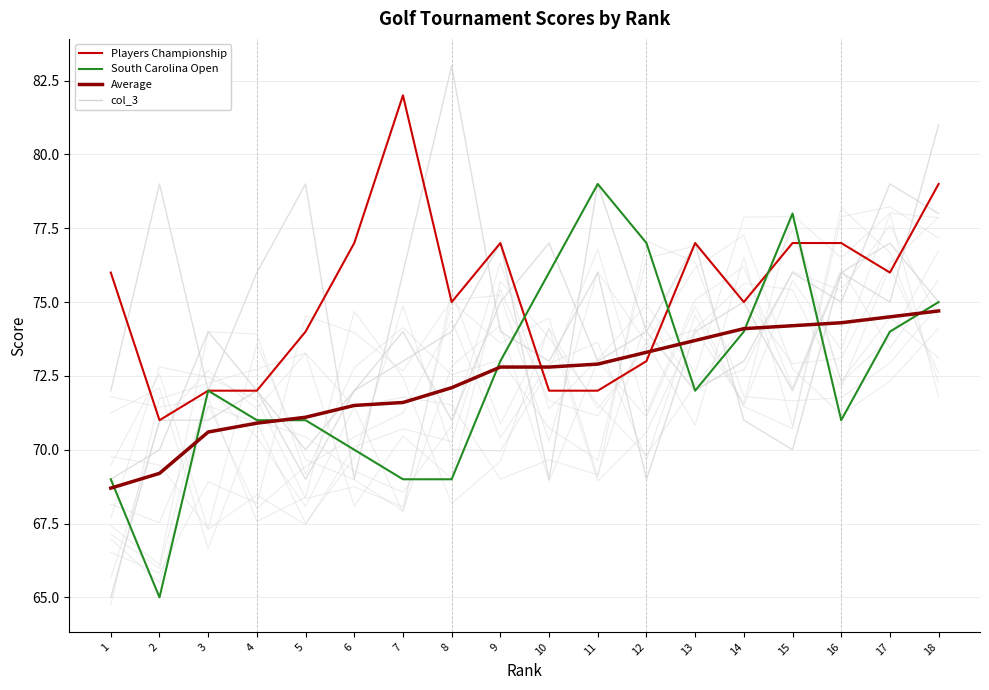

What is the value of the Average point at the 12th from the left?

73.3